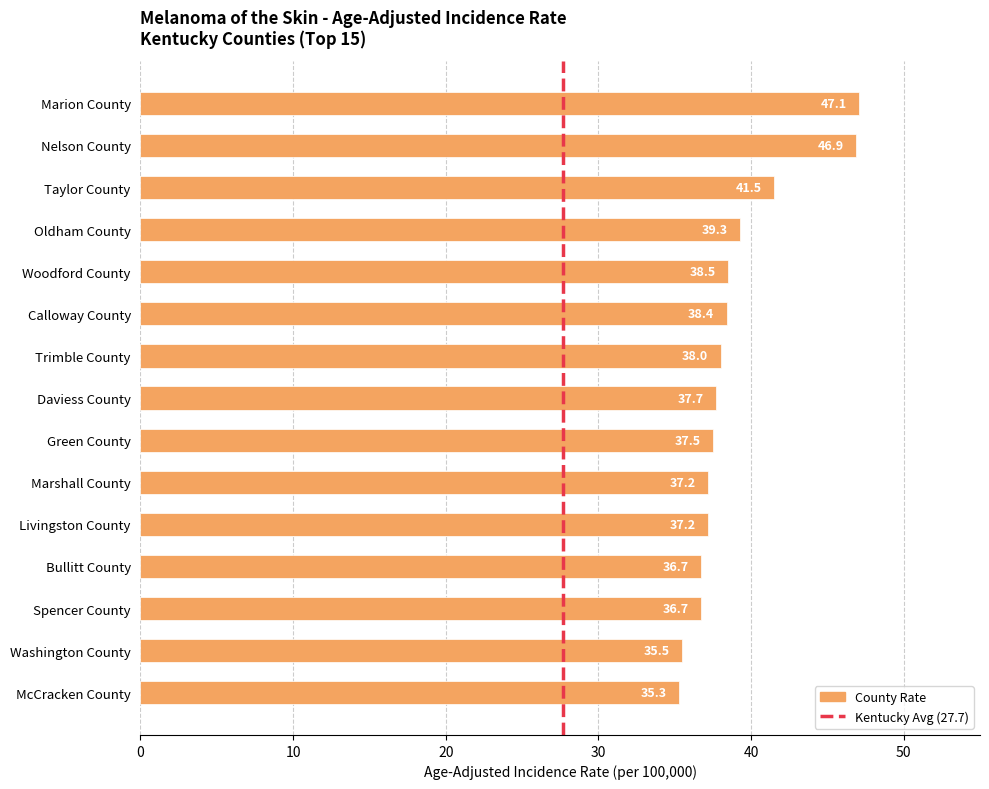

Where is the data nearest to the value 41?

Taylor County